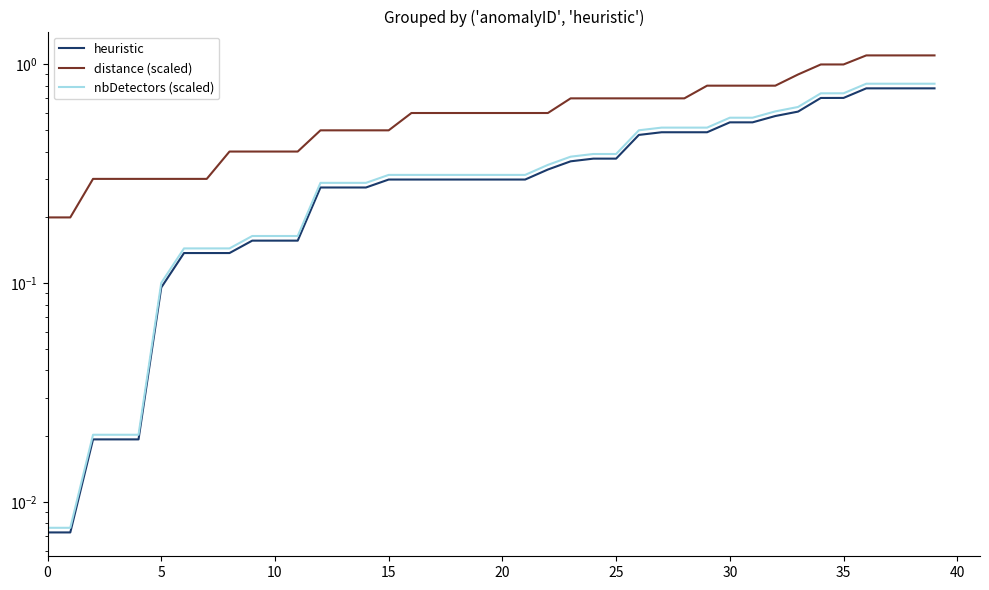

Reading left to right, transcribe all the data shown in this chart.

heuristic: 0.0	0.0	0.0	0.0	0.0	0.1	0.1	0.1	0.1	0.2	0.2	0.2	0.3	0.3	0.3	0.3	0.3	0.3	0.3	0.3	0.3	0.3	0.3	0.4	0.4	0.4	0.5	0.5	0.5	0.5	0.5	0.5	0.6	0.6	0.7	0.7	0.8	0.8	0.8	0.8
distance (scaled): 0.2	0.2	0.3	0.3	0.3	0.3	0.3	0.3	0.4	0.4	0.4	0.4	0.5	0.5	0.5	0.5	0.6	0.6	0.6	0.6	0.6	0.6	0.6	0.7	0.7	0.7	0.7	0.7	0.7	0.8	0.8	0.8	0.8	0.9	1.0	1.0	1.1	1.1	1.1	1.1
nbDetectors (scaled): 0.0	0.0	0.0	0.0	0.0	0.1	0.1	0.1	0.1	0.2	0.2	0.2	0.3	0.3	0.3	0.3	0.3	0.3	0.3	0.3	0.3	0.3	0.3	0.4	0.4	0.4	0.5	0.5	0.5	0.5	0.6	0.6	0.6	0.6	0.7	0.7	0.8	0.8	0.8	0.8